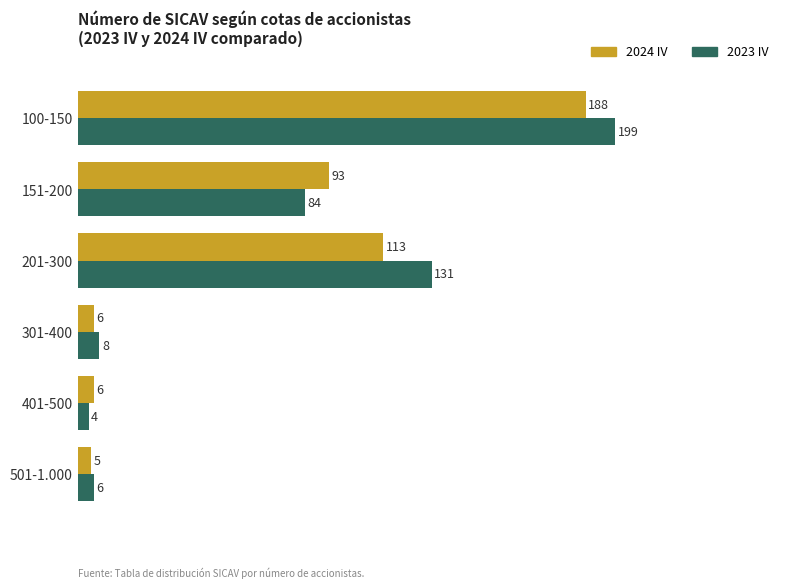

Which category has the lowest value across all series?

401-500